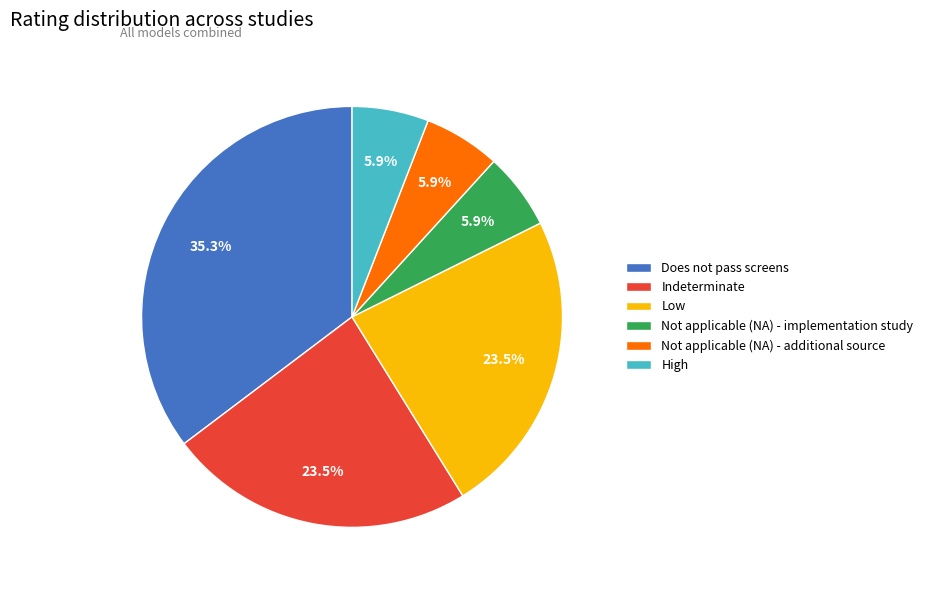

Does Does not pass screens account for over 50% of the chart?

No